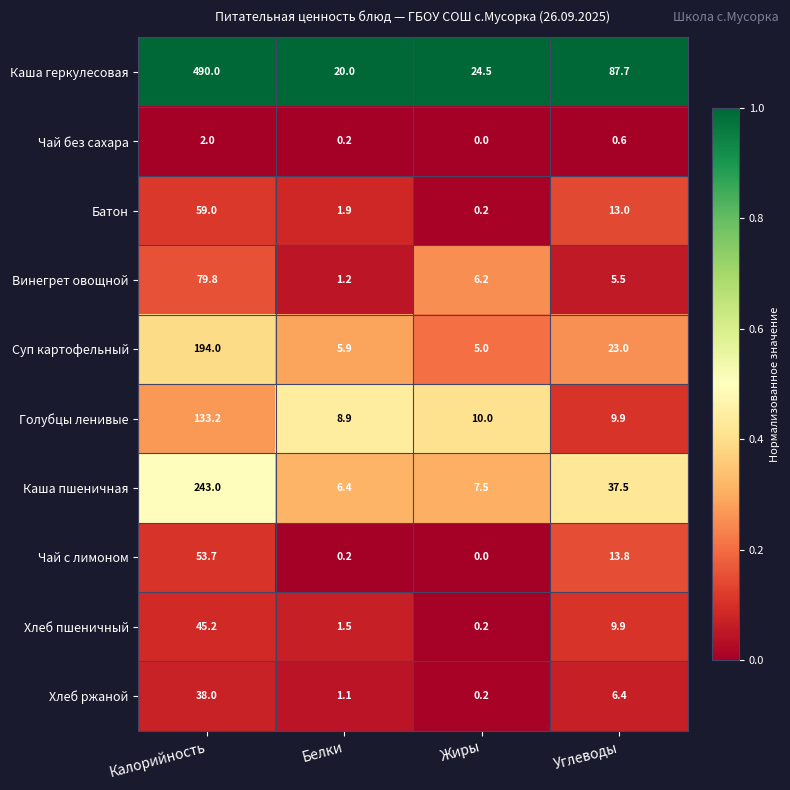

The Чай без сахара series shows 2.0 at Калорийность. True or false?

True